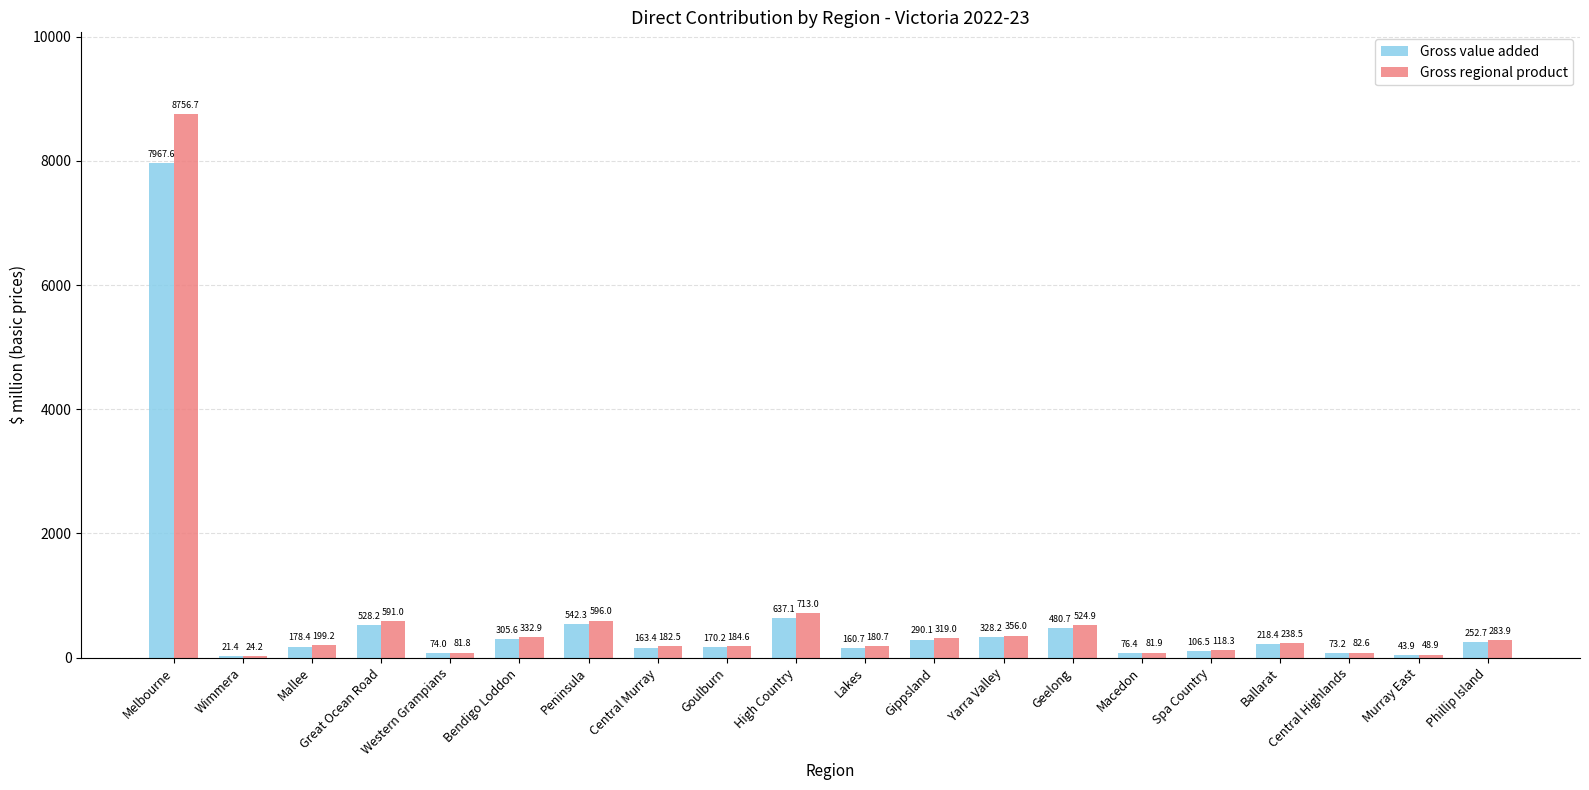

What is the sum of all Gross value added values?

12619.0